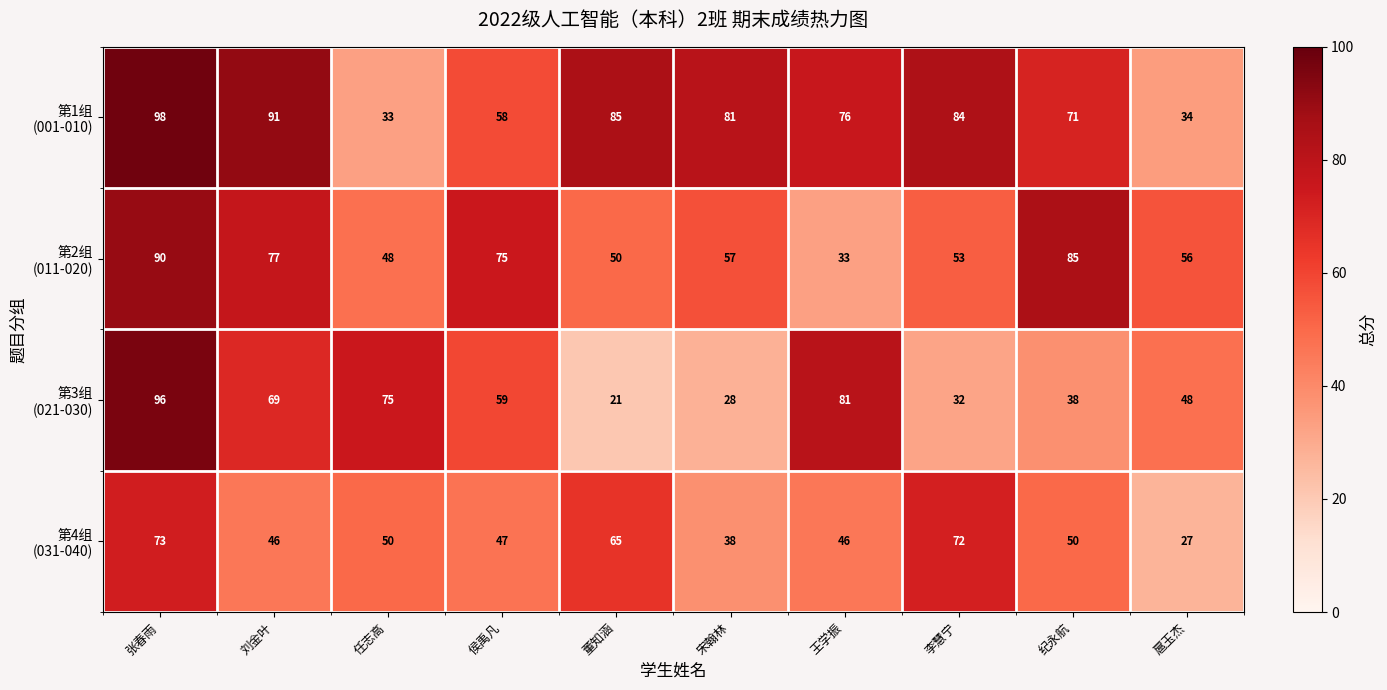

At which category is the sum across all series the highest?

张春雨